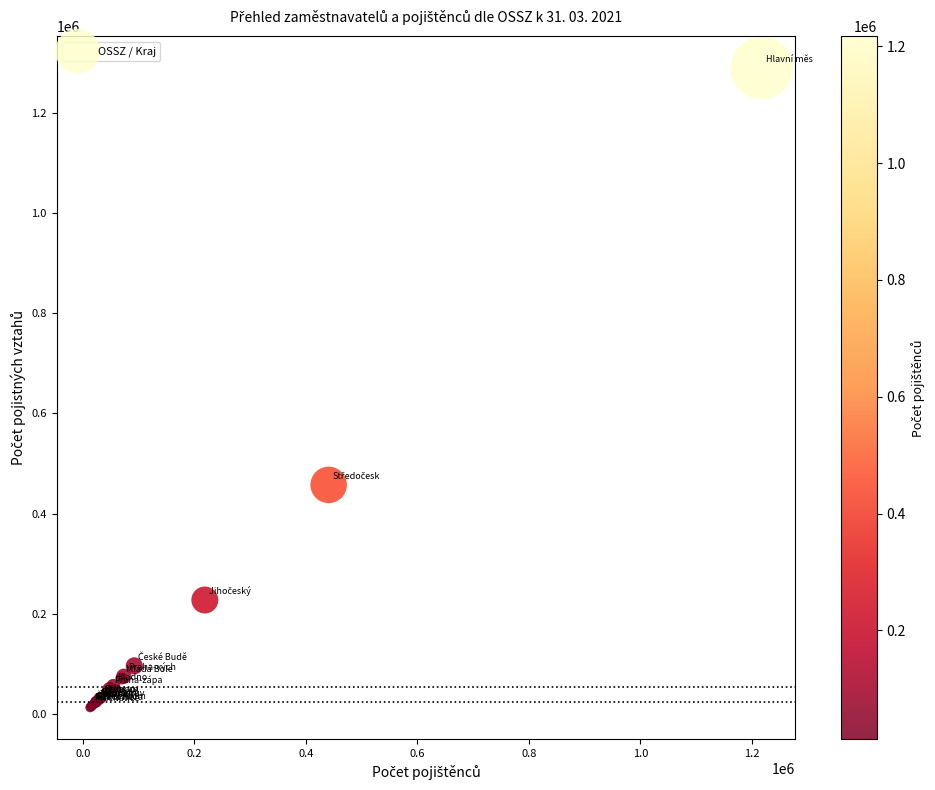

What Y value in the scatter plot is closest to 651216?

457632